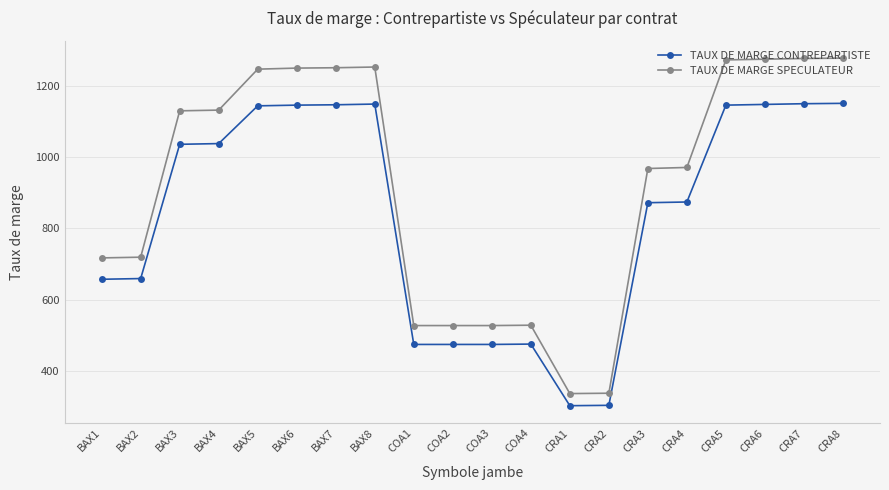

What is the sum of all TAUX DE MARGE SPECULATEUR values?

18523